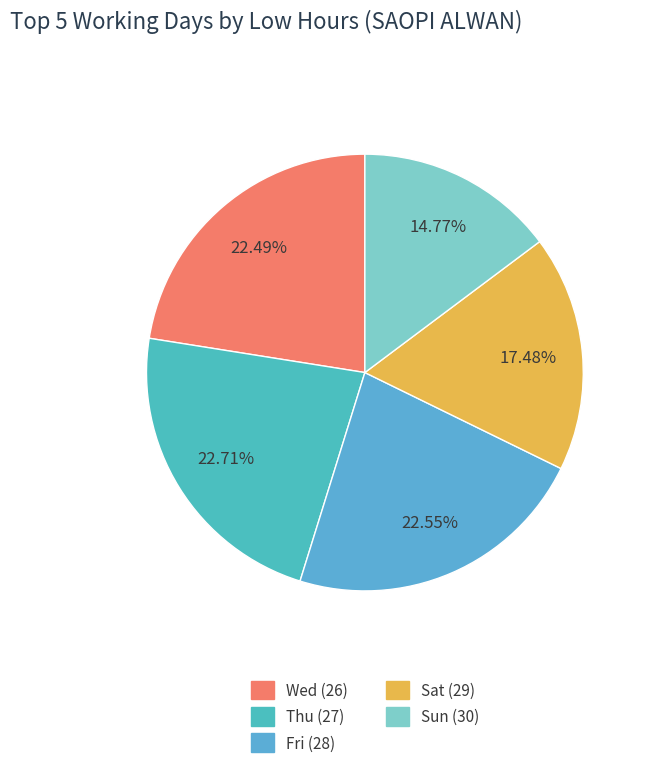

Does Fri (28) represent more than half of the total?

No